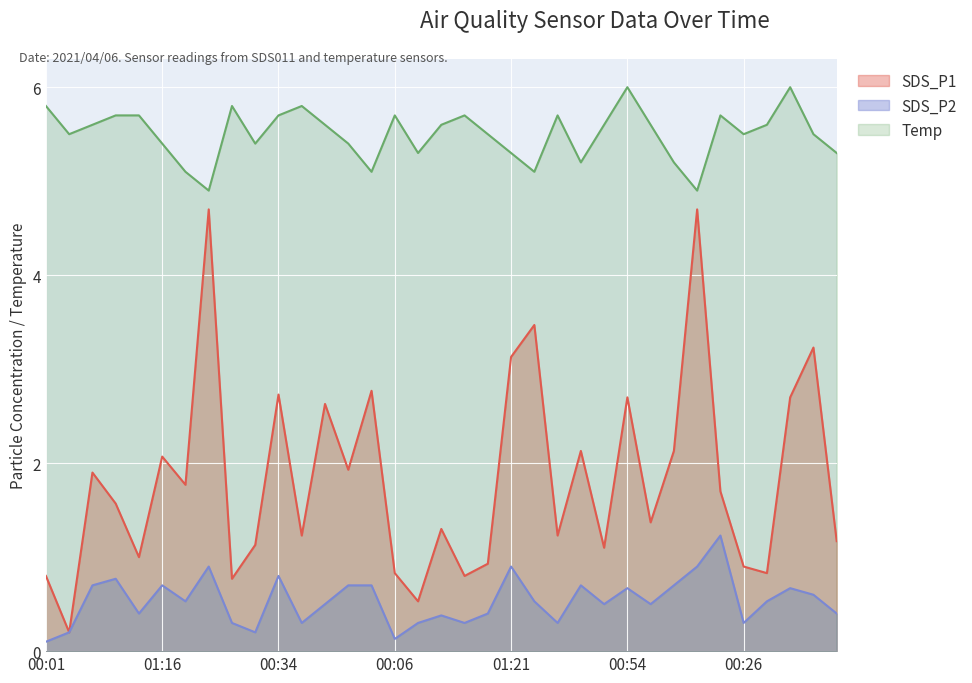

Where is Temp nearest to the value 5?

6